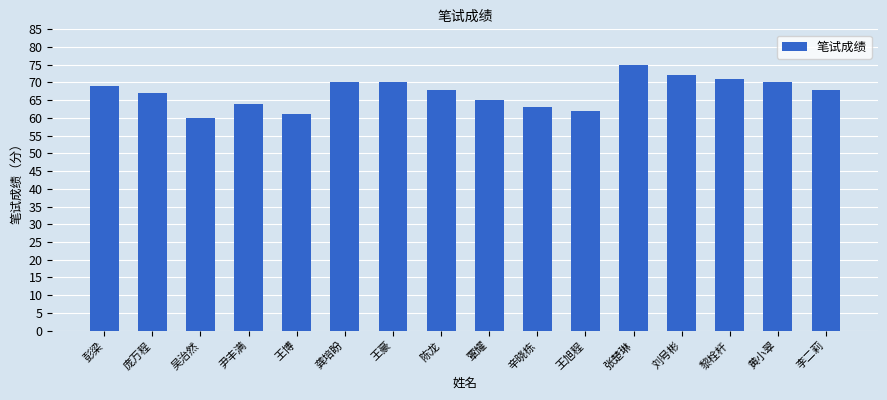

The value at 黎栓杆 is 71. True or false?

True